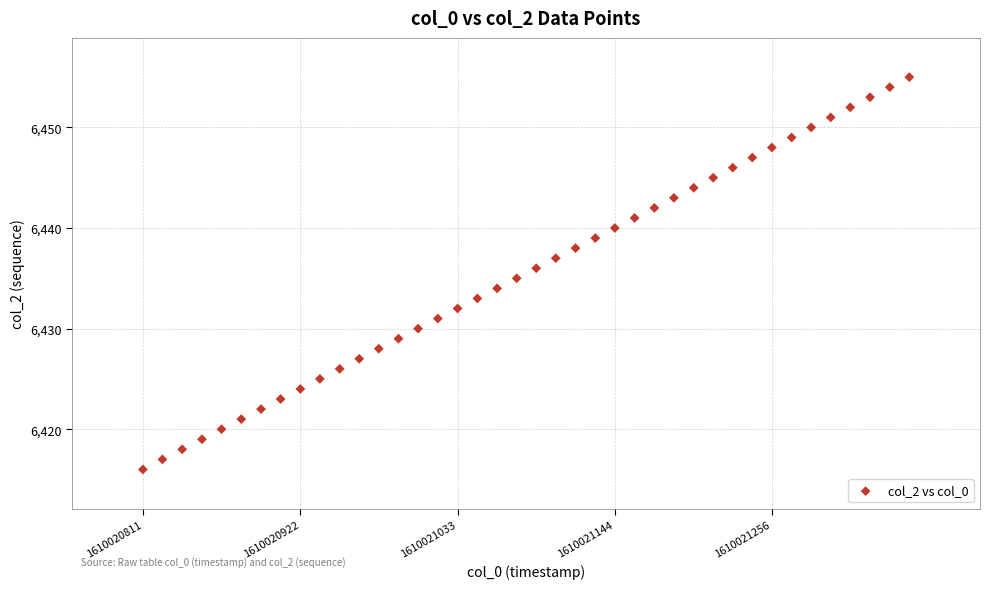

What is the range of Y values (max minus min)?

39